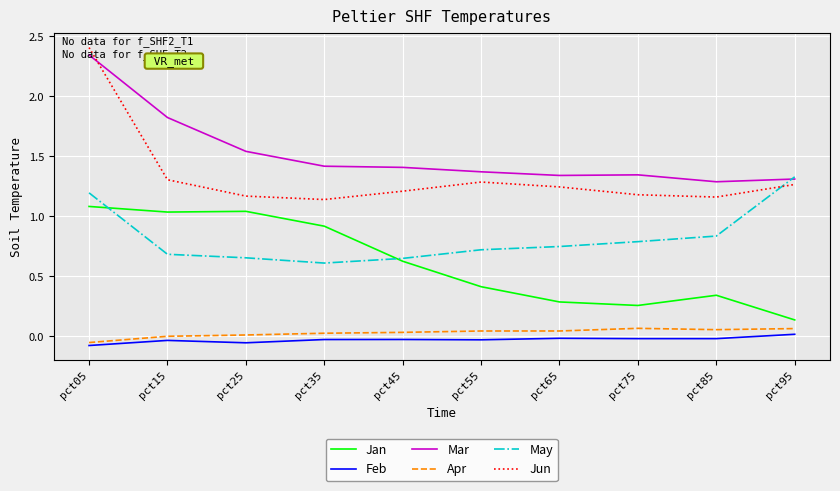

True or false: Jan and Jun cross at least once.

False